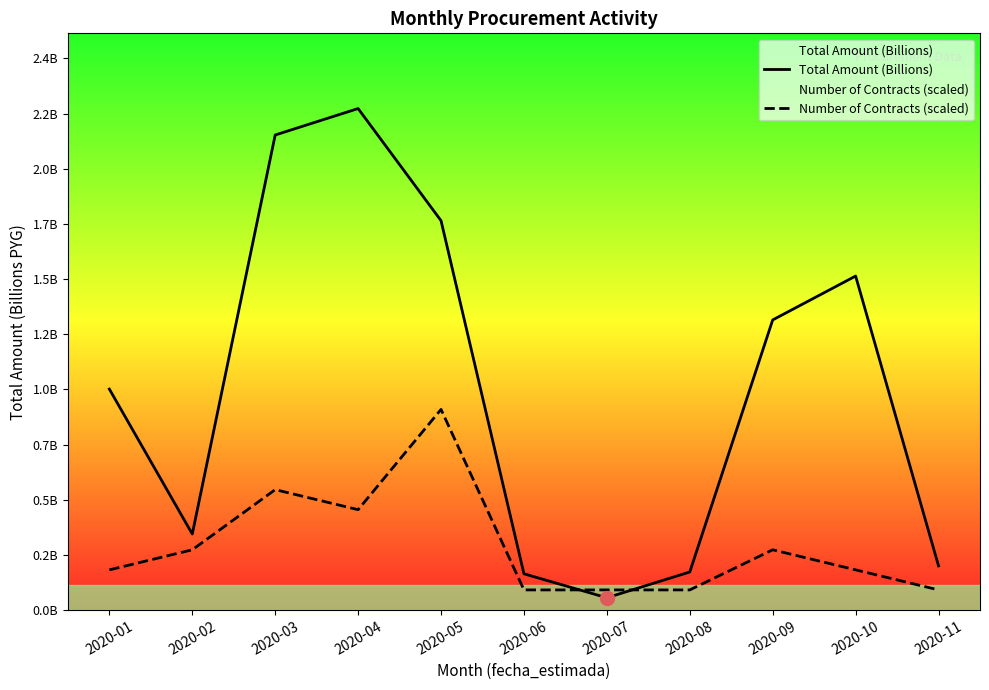

Is it true that Number of Contracts (scaled) equals 0.1 at 2020-10?

False